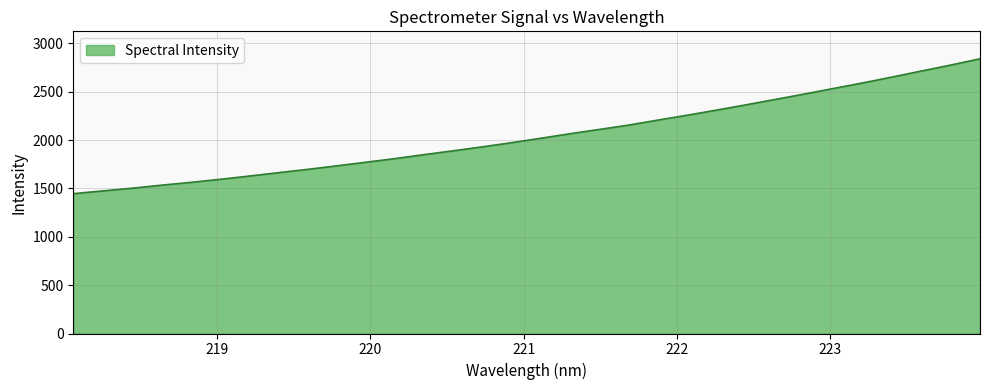

What is the maximum value shown in the chart?

2839.5